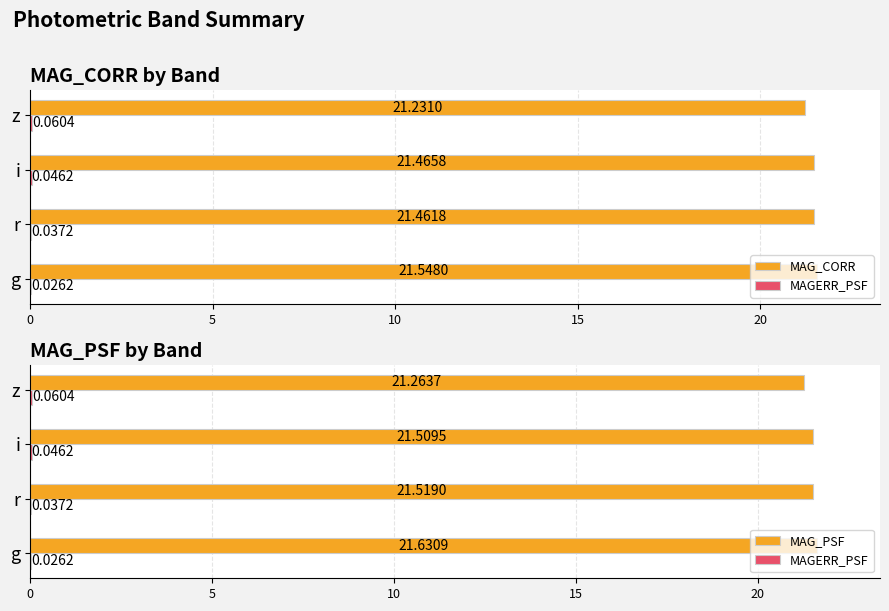

What is the sum of the MAG_PSF values at i and r?

43.0